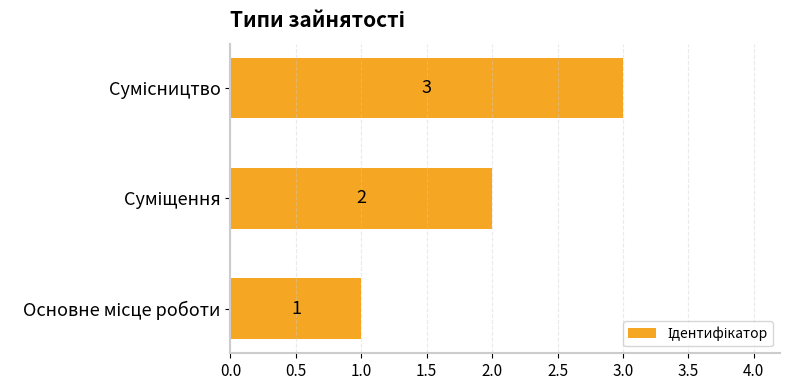

Count the values in the range 1 to 3.

3